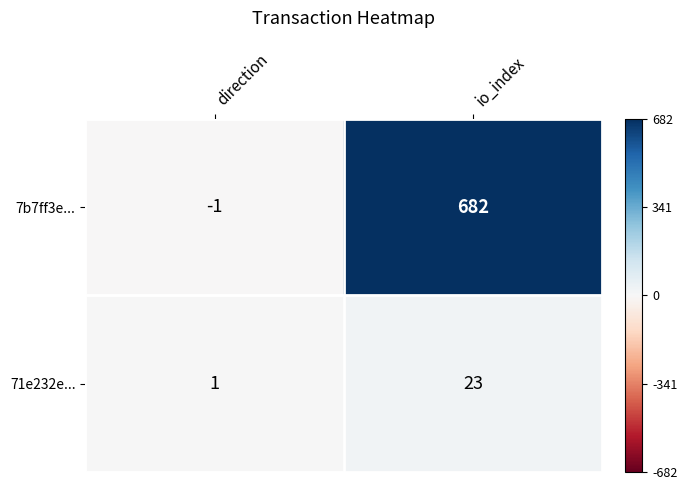

What is the spread (max minus min) of values at direction?

2